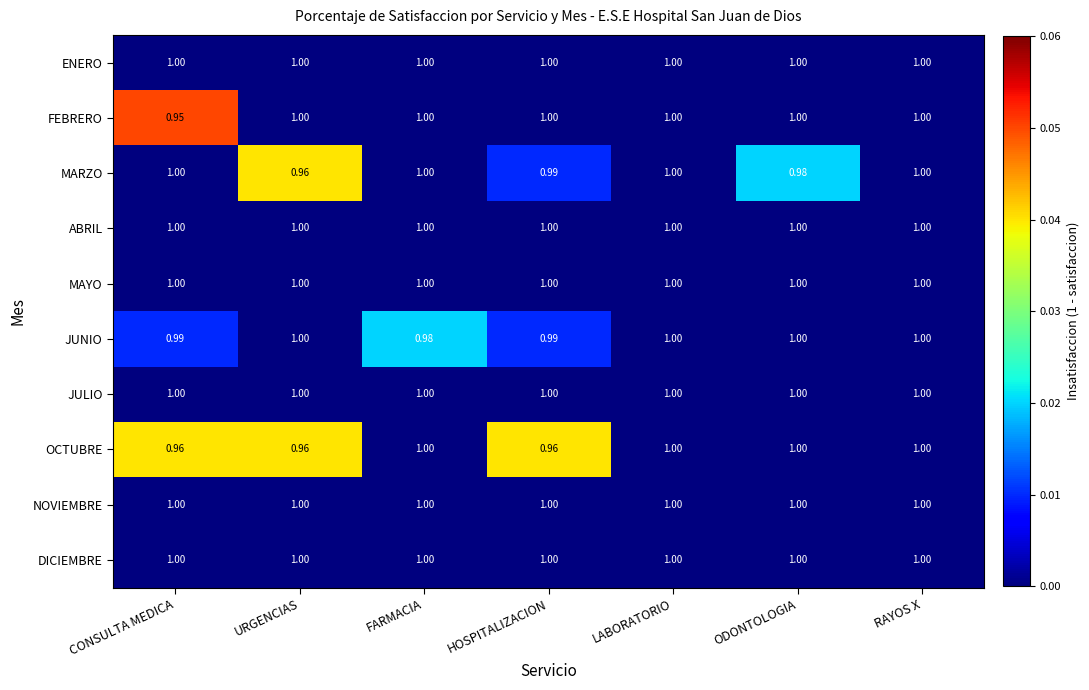

Which series changed the most between CONSULTA MEDICA and LABORATORIO?

FEBRERO